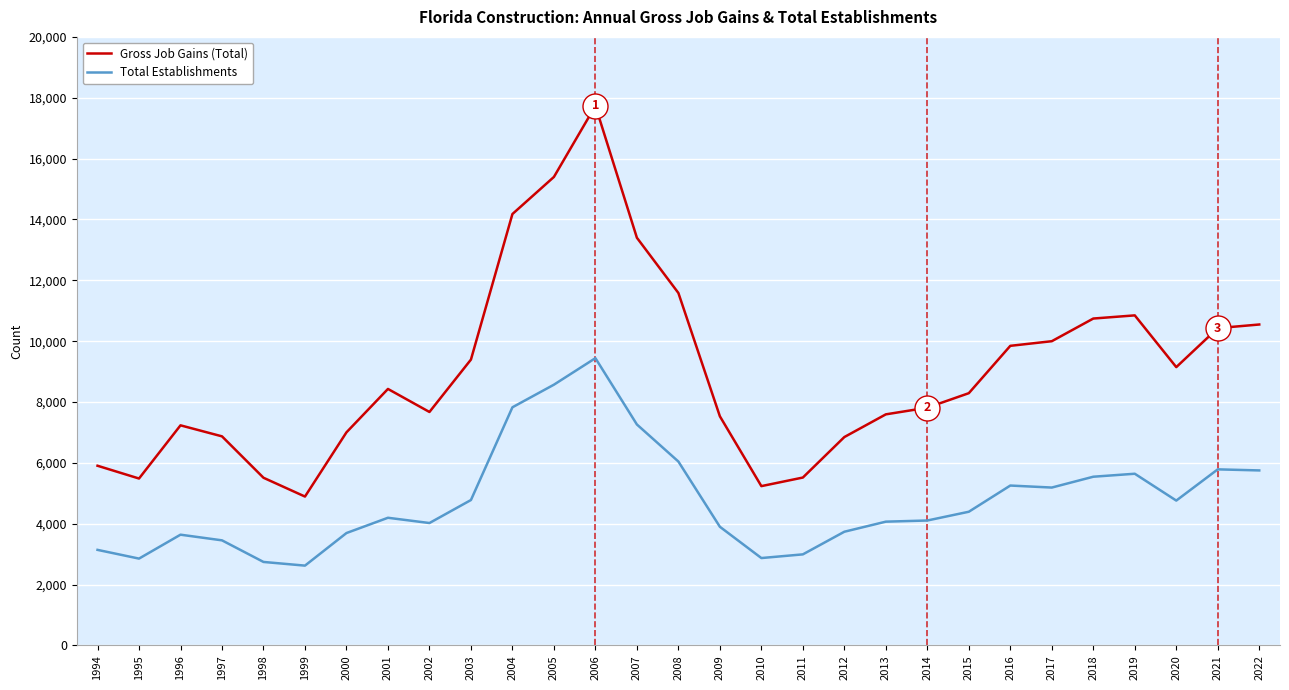

Count the number of categories in the chart.

29